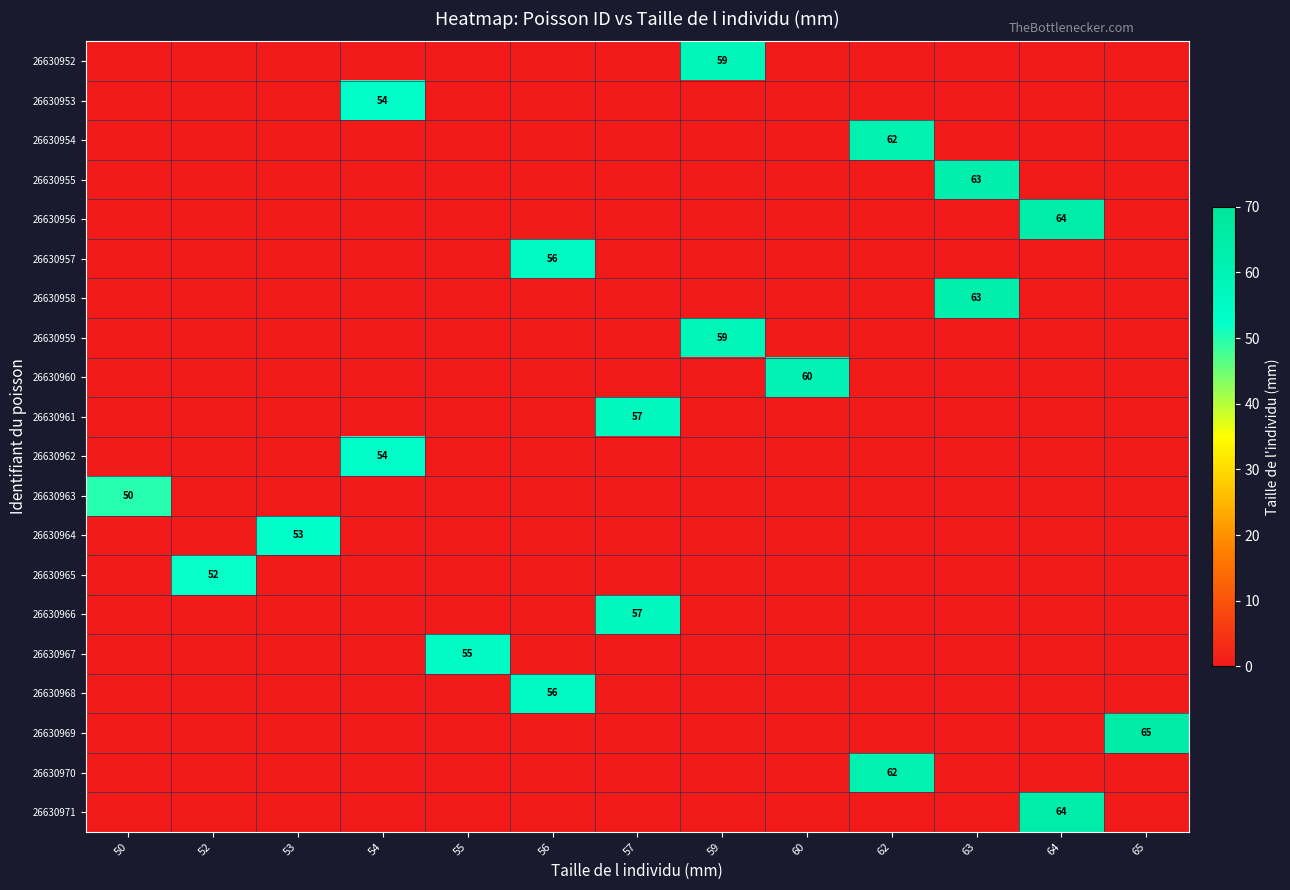

True or false: 26630969 has a value of 18 at 65.

False